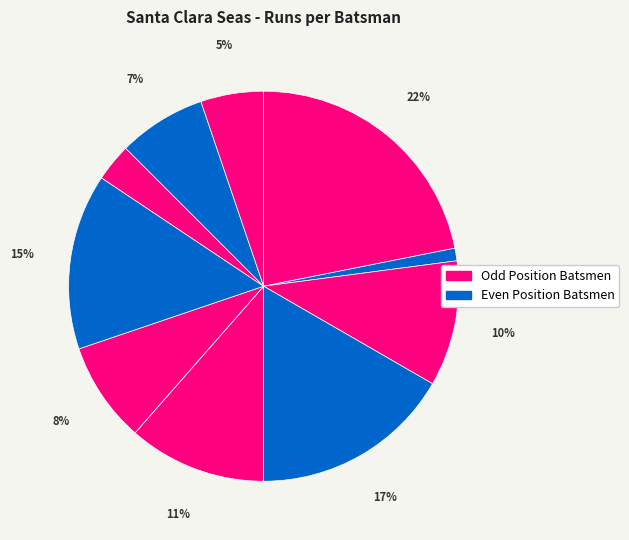

Count the number of slices in the pie.

11